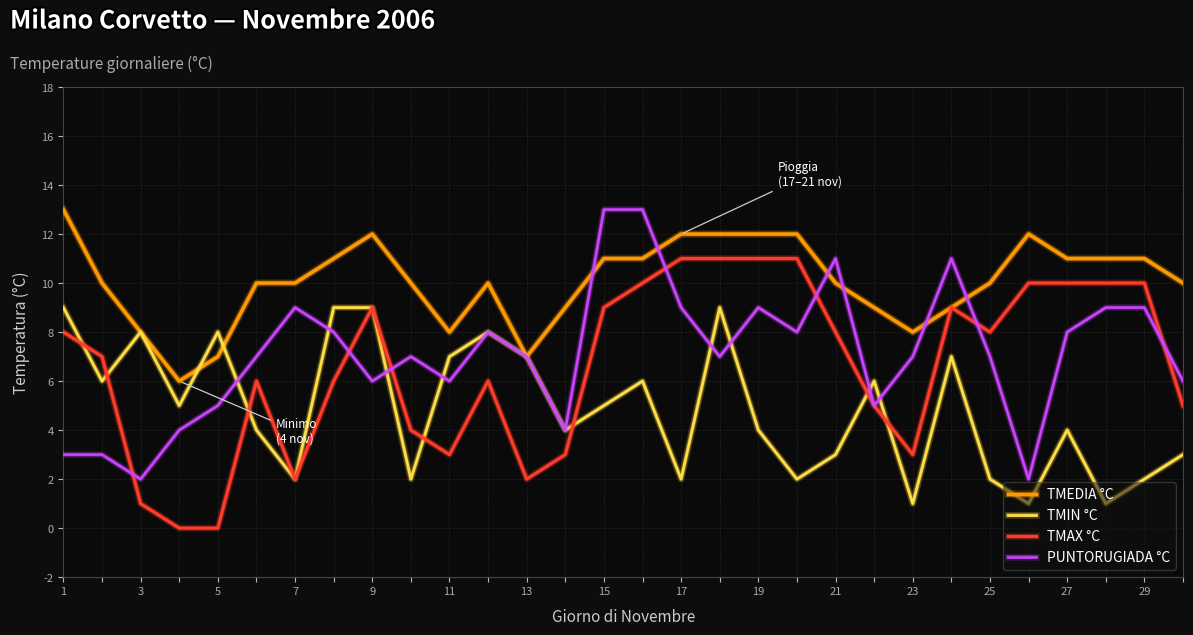

Which series has the largest total across all categories?

TMEDIA °C